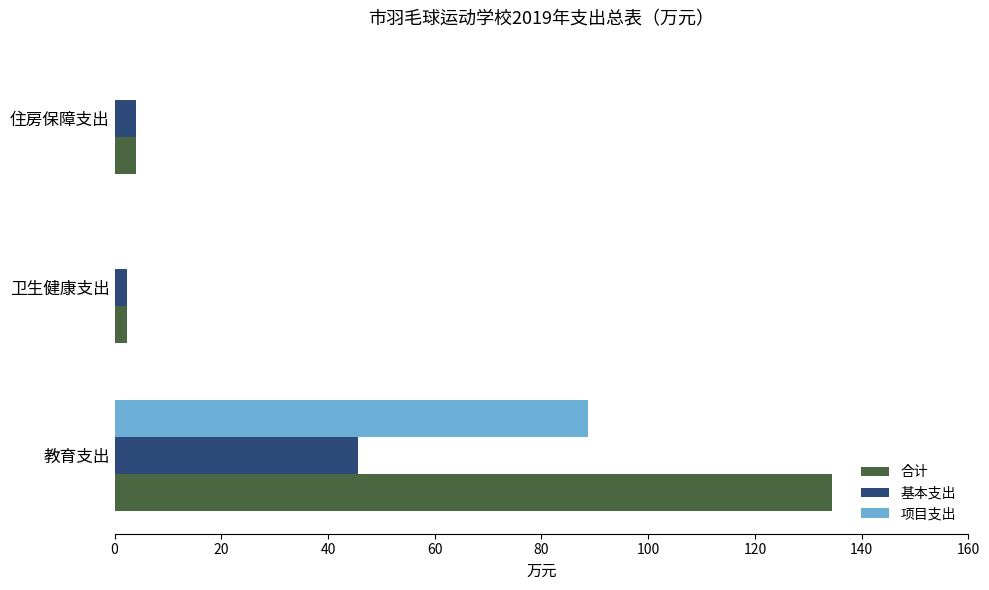

What are all the series names shown in the legend?

合计, 基本支出, 项目支出